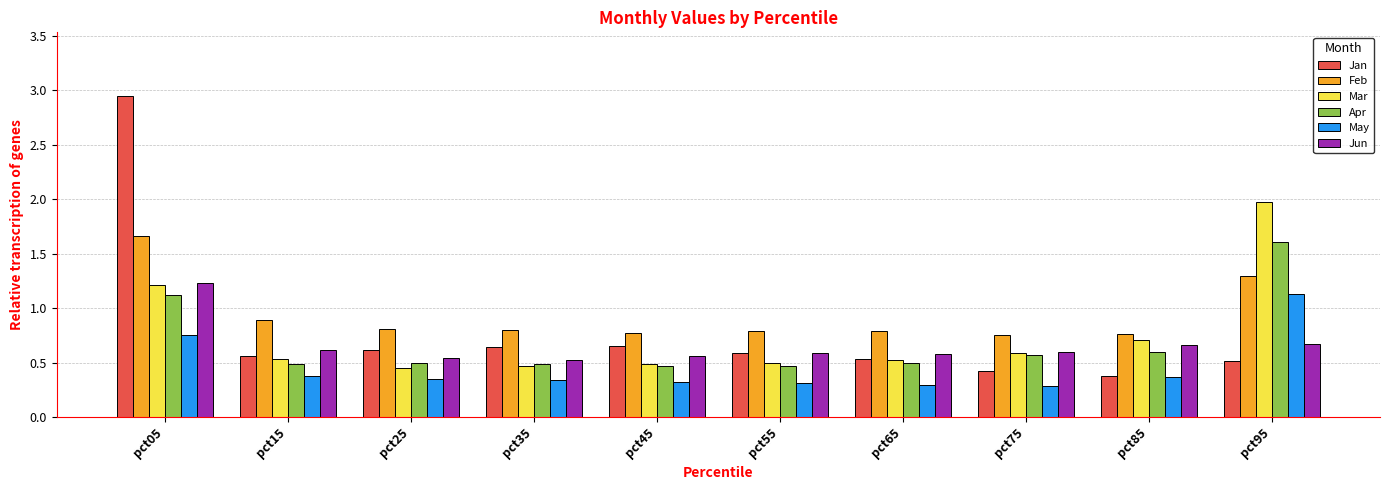

Which series has the largest total across all categories?

Feb